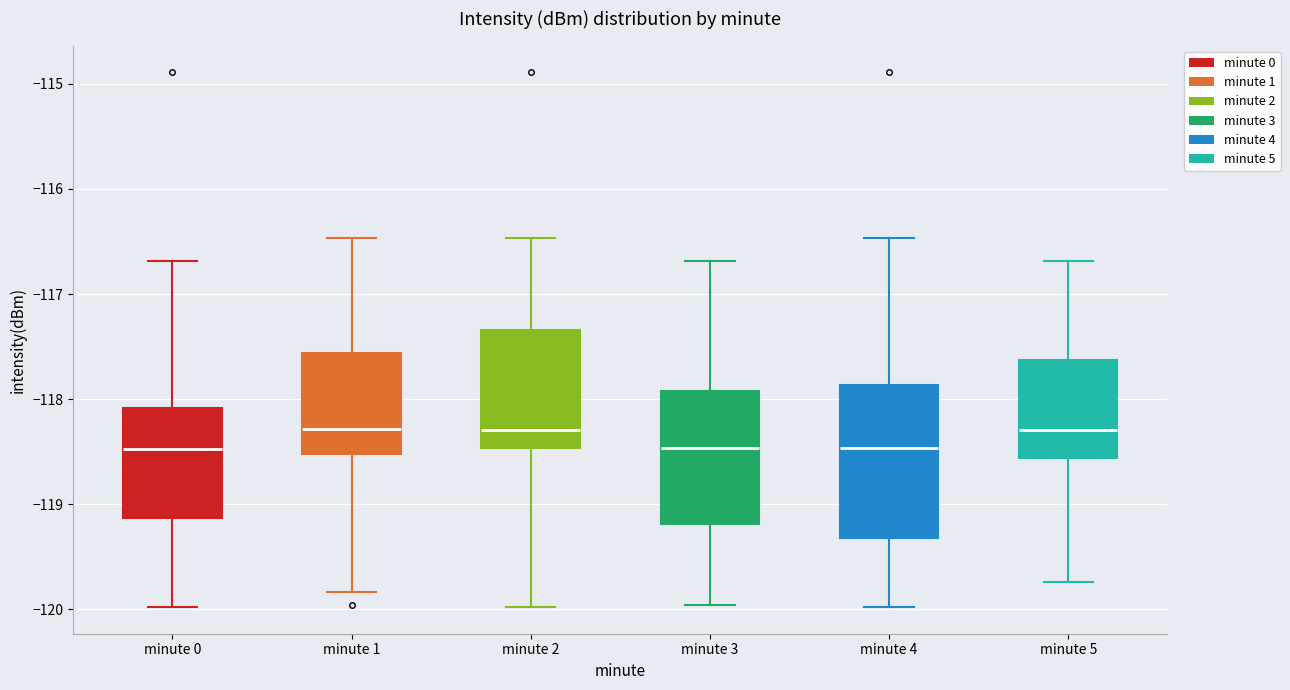

Reading left to right, transcribe this box plot: for each box, give where its median line is, the range the box spans, and where its two whiskers end, as read against the y-axis. The values are not printed on the chart, so give them approximately, as read against the axis.

minute 0: median -118.5, box -119.1 to -118.1, whiskers -120.0 to -116.7
minute 1: median -118.3, box -118.5 to -117.6, whiskers -119.8 to -116.5
minute 2: median -118.3, box -118.5 to -117.3, whiskers -120.0 to -116.5
minute 3: median -118.5, box -119.2 to -117.9, whiskers -120.0 to -116.7
minute 4: median -118.5, box -119.3 to -117.9, whiskers -120.0 to -116.5
minute 5: median -118.3, box -118.6 to -117.6, whiskers -119.7 to -116.7